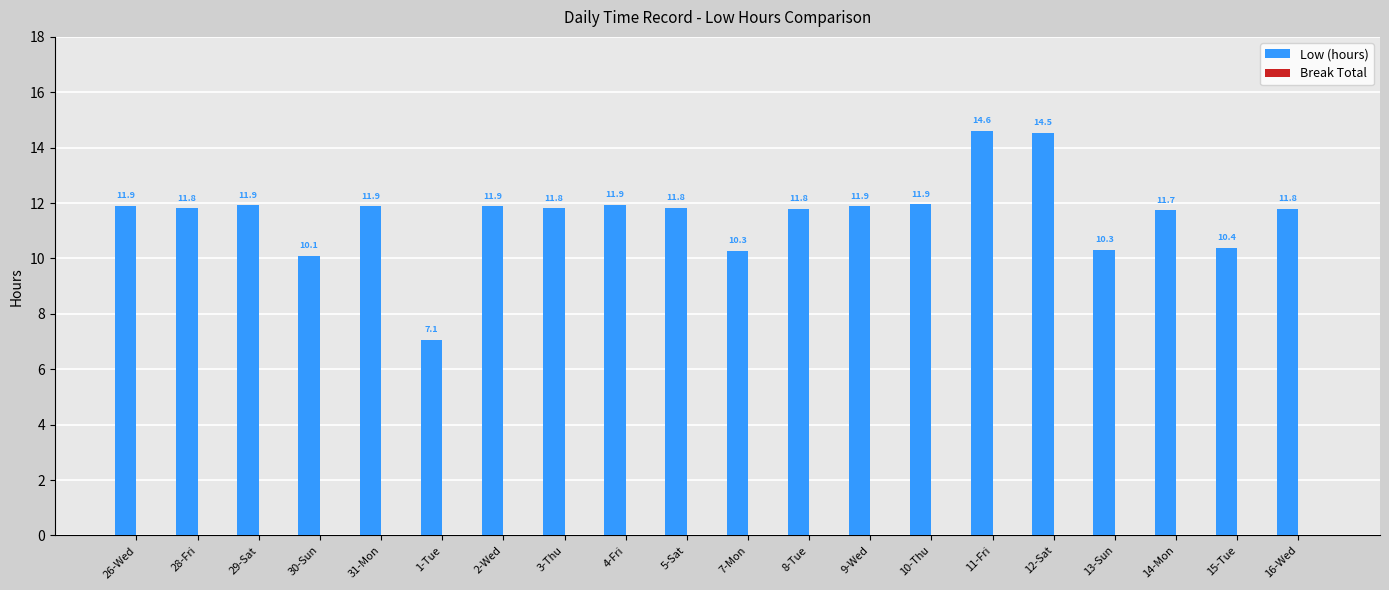

What is the sum of the values at 5-Sat and 1-Tue?

18.9